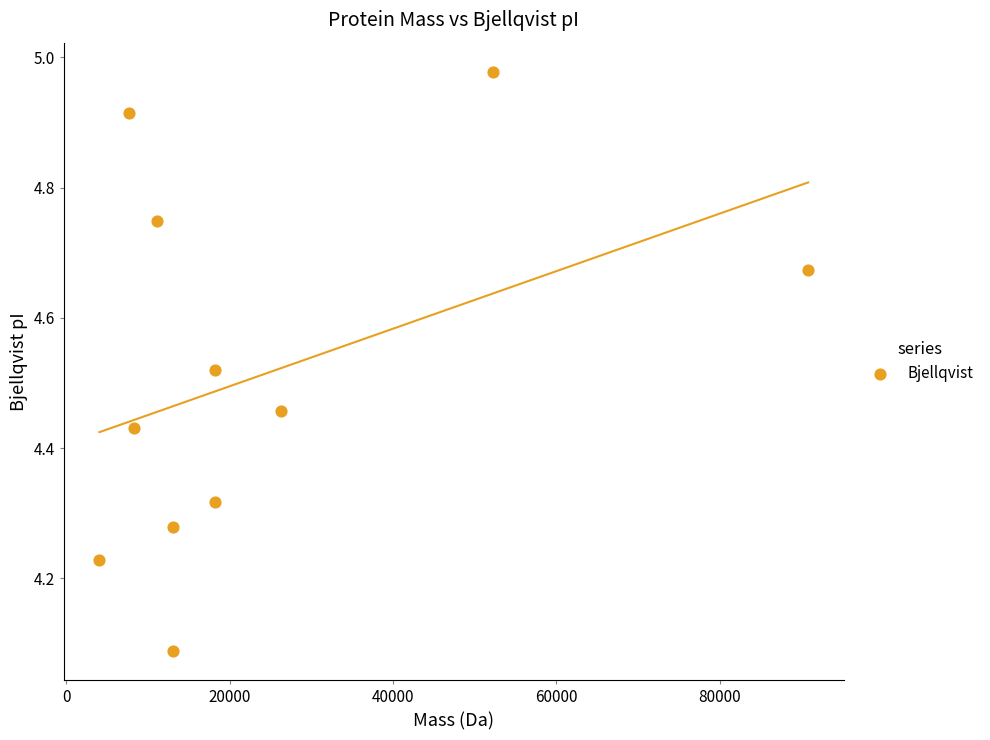

What is the range of X values (max minus min)?

86746.8